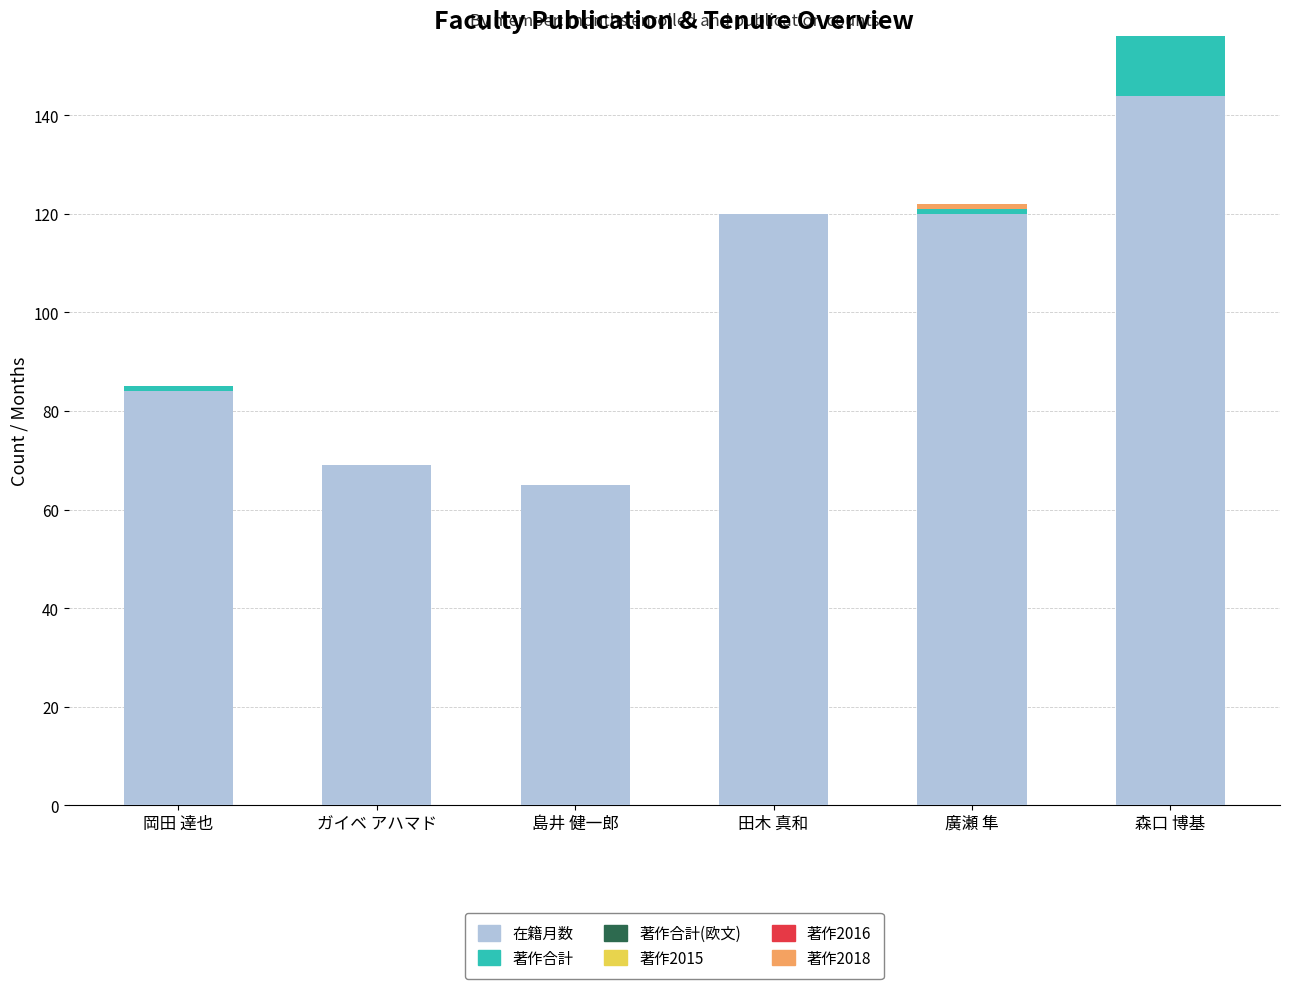

Which category has the highest value in the 在籍月数 series?

森口 博基